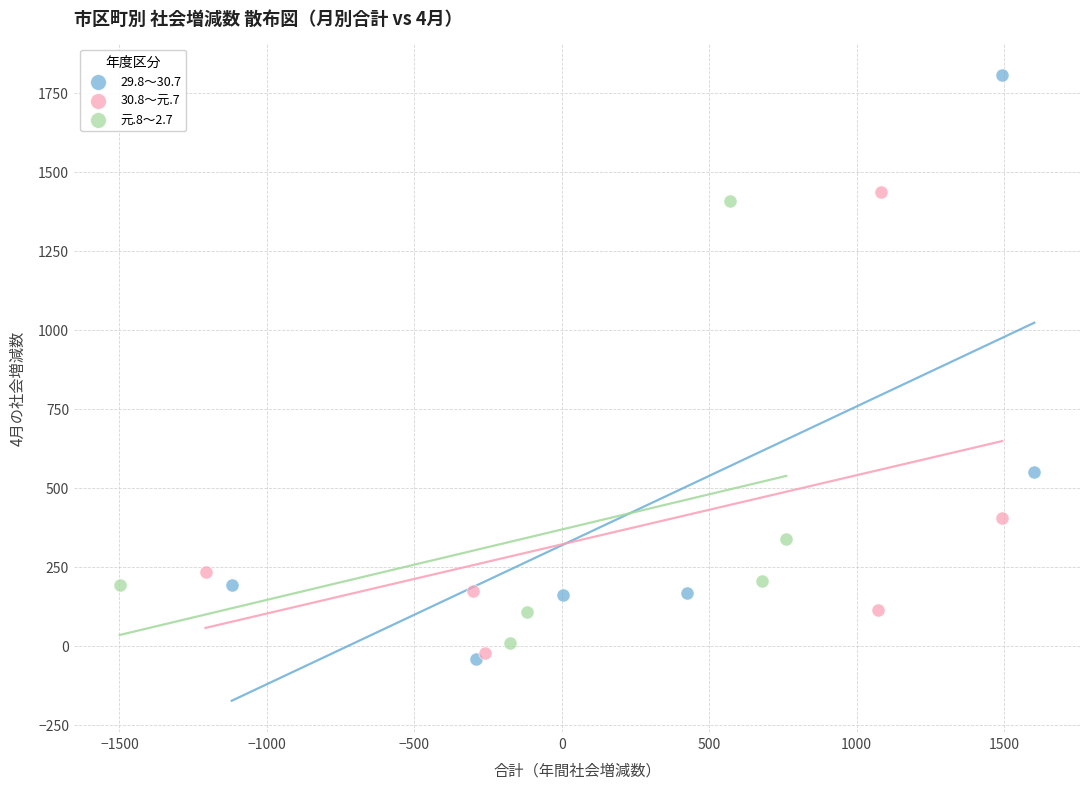

Which series has the widest spread of Y values?

29.8～30.7